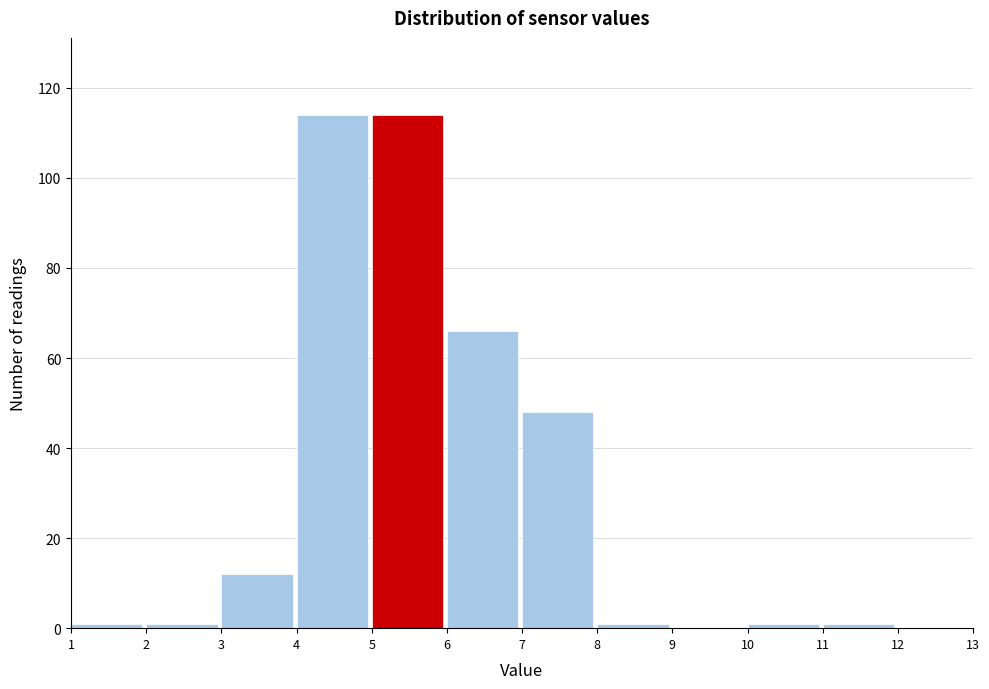

Reading left to right, list every bar in this chart as the range it spans on the x-axis followed by its height. The values are not printed on the chart, so give them approximately, as read against the axis.

1 to 2: under 2
2 to 3: under 2
3 to 4: 12
4 to 5: 114
5 to 6: 114
6 to 7: 66
7 to 8: 48
8 to 9: under 2
9 to 10: 0
10 to 11: under 2
11 to 12: under 2
12 to 13: 0